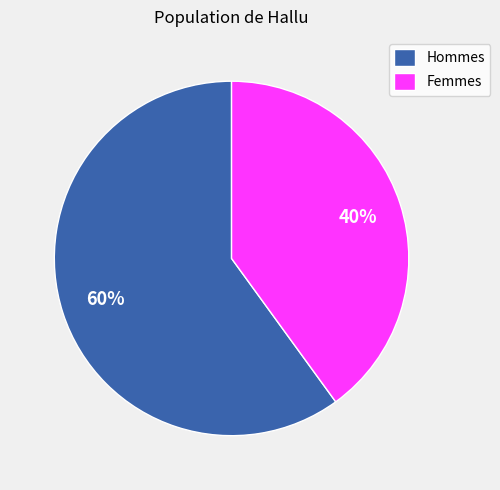

Rank the categories by value from highest to lowest.

Hommes, Femmes